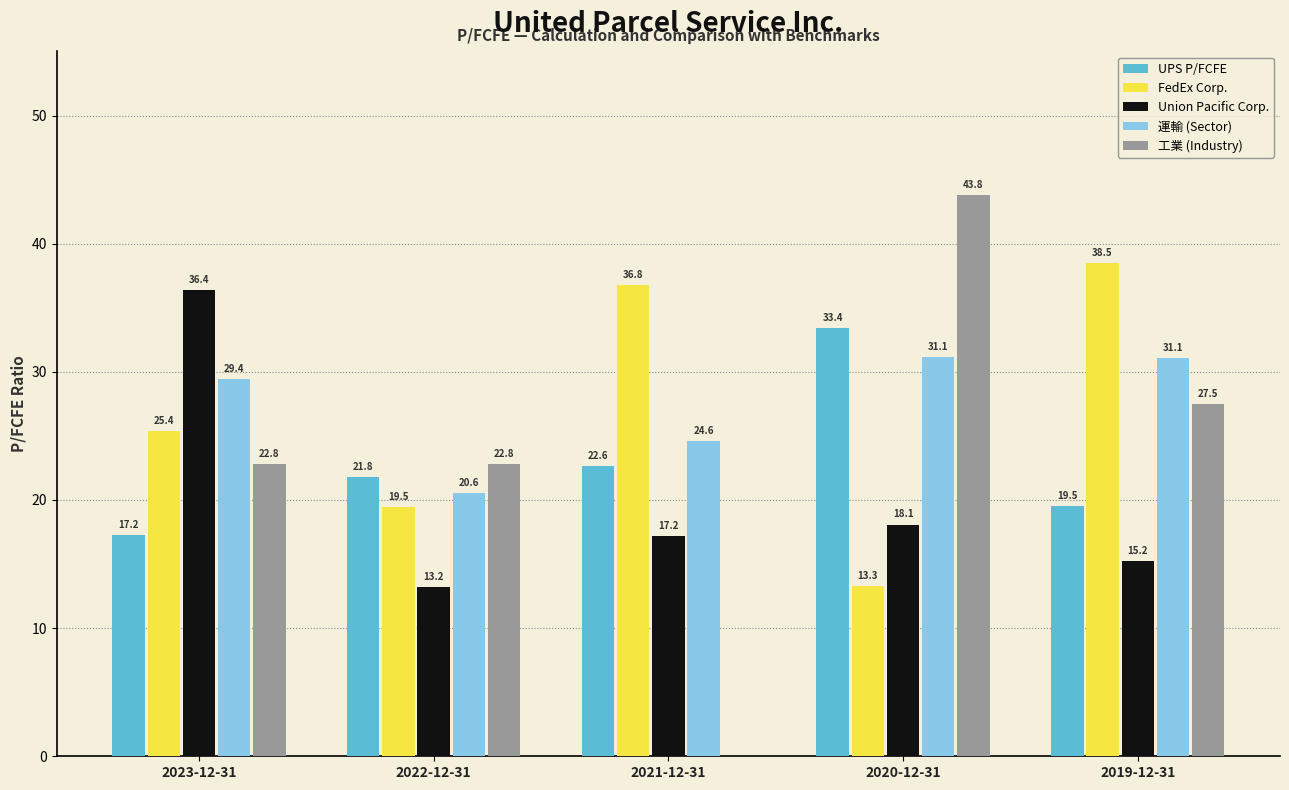

The 運輸 (Sector) series shows 29.4 at 2023-12-31. True or false?

True